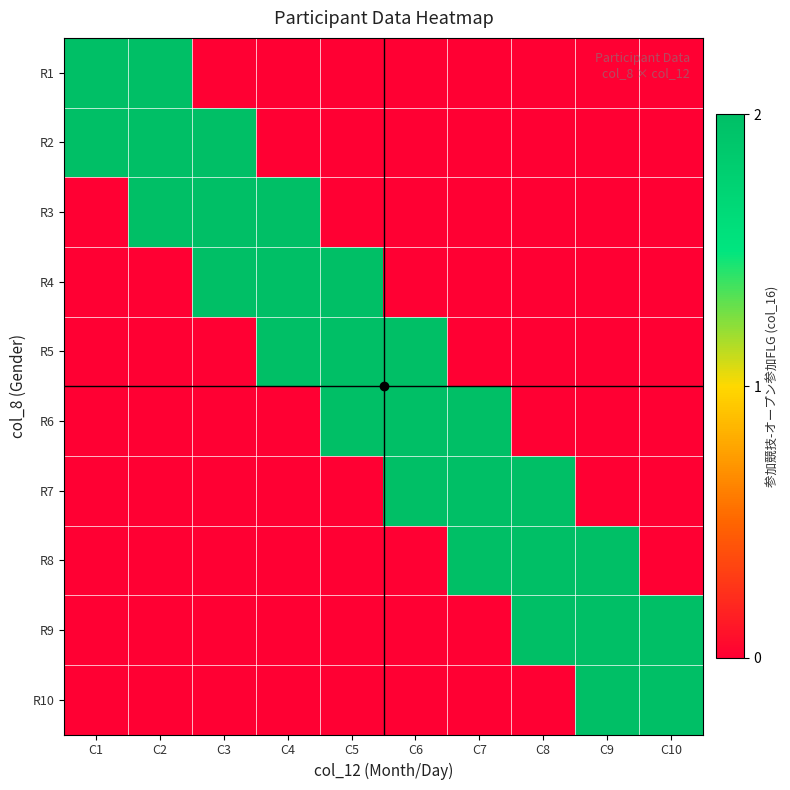

Between C5 and C3, which is larger?

C5